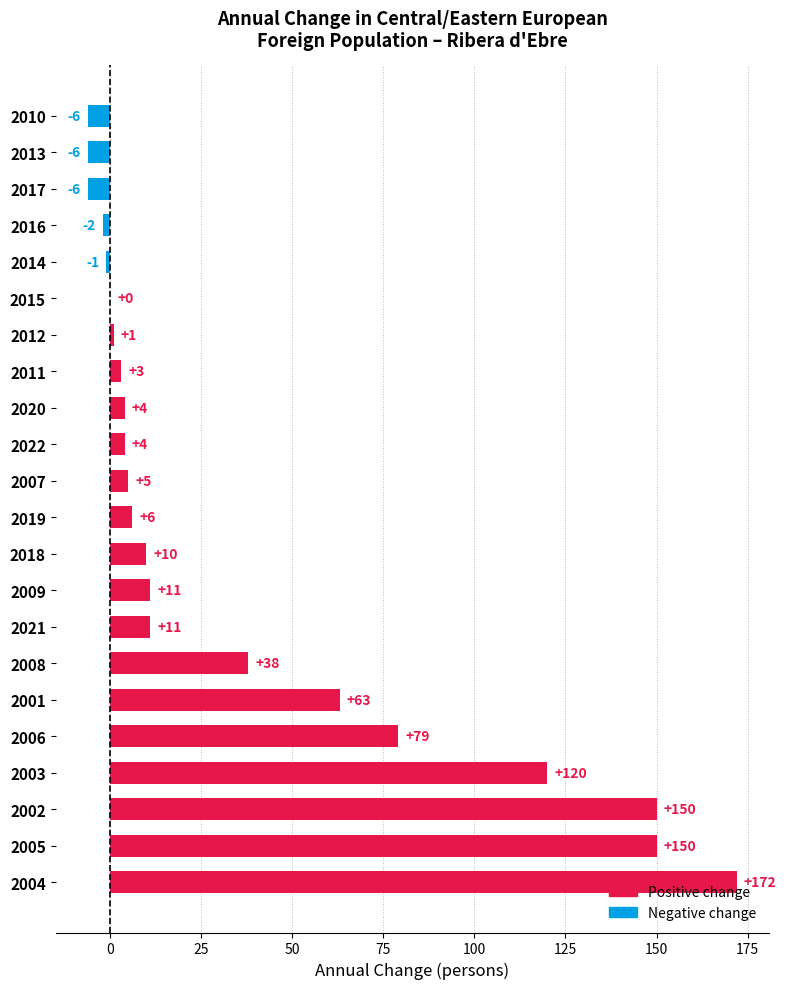

The value at 2016 is -2. True or false?

True